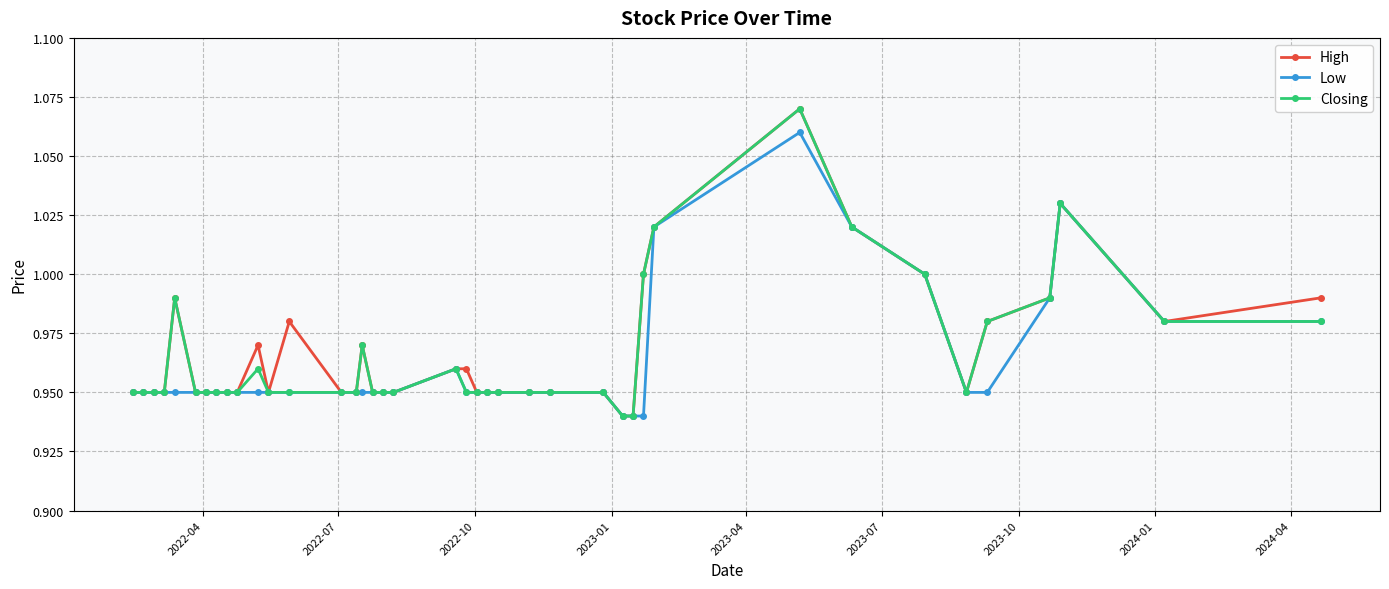

True or false: Low has more than 0 interior local peaks.

True